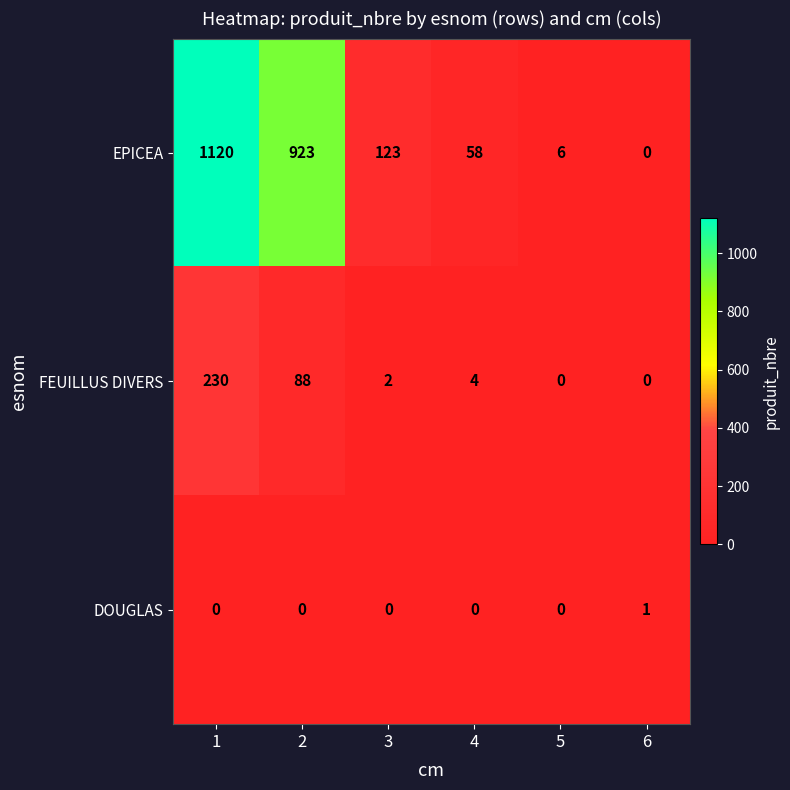

At how many categories does at least one series exceed 21?

4